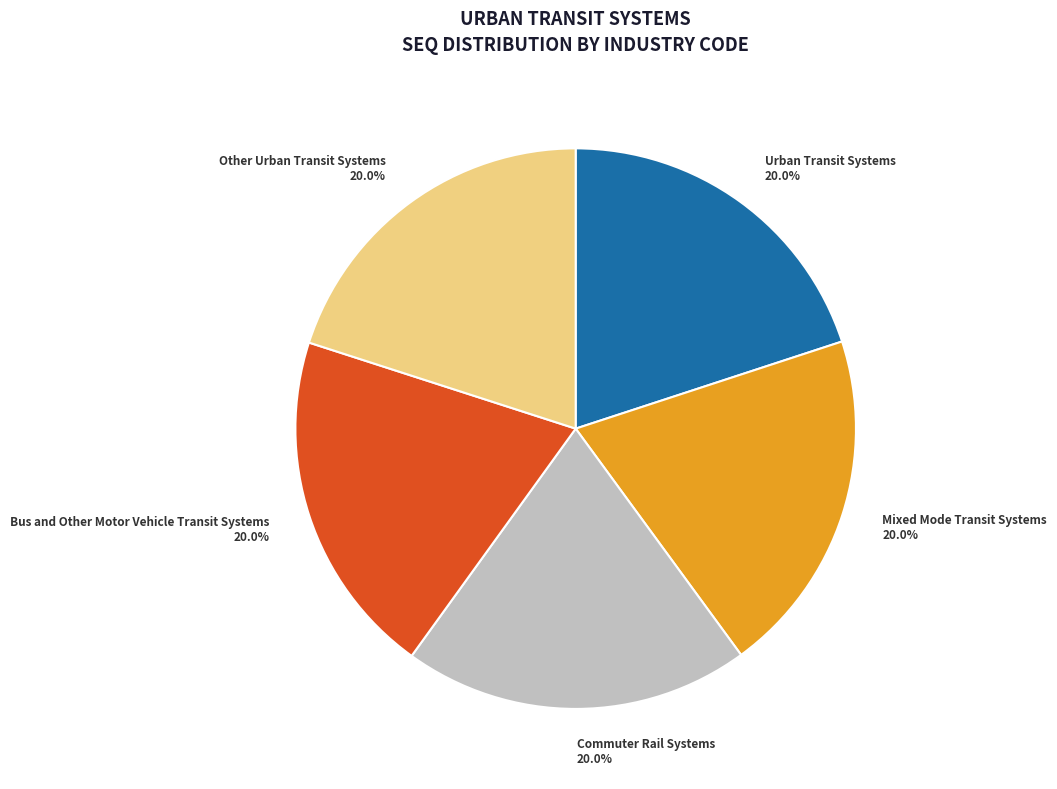

Approximately how many times larger is the value at Urban Transit Systems compared to Mixed Mode Transit Systems?

1.0